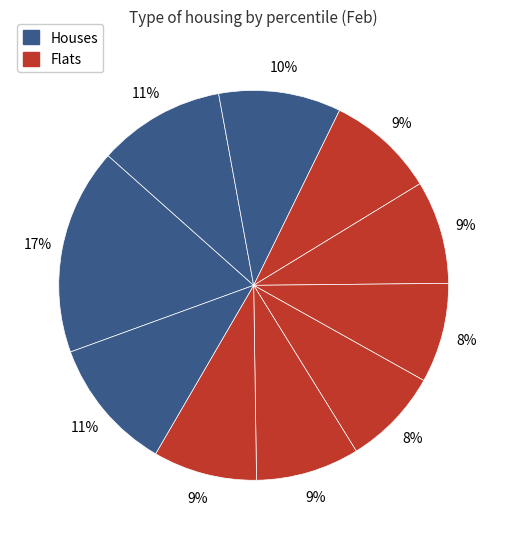

How many segments does this pie chart have?

10